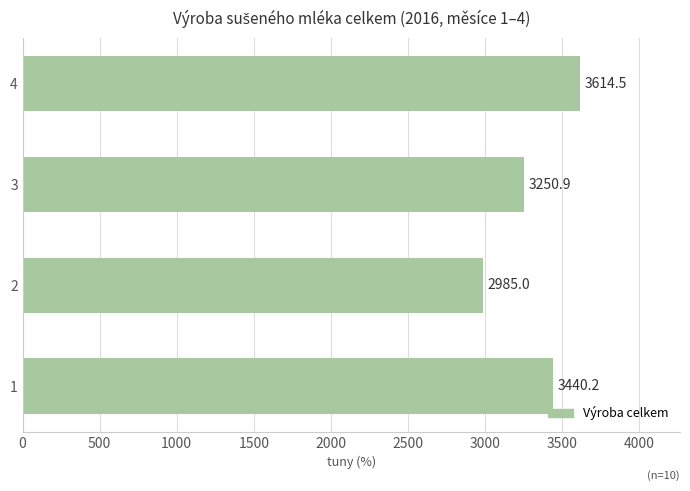

Reading bottom to top, transcribe all the data shown in this chart.

3440.2	2985.0	3250.9	3614.5